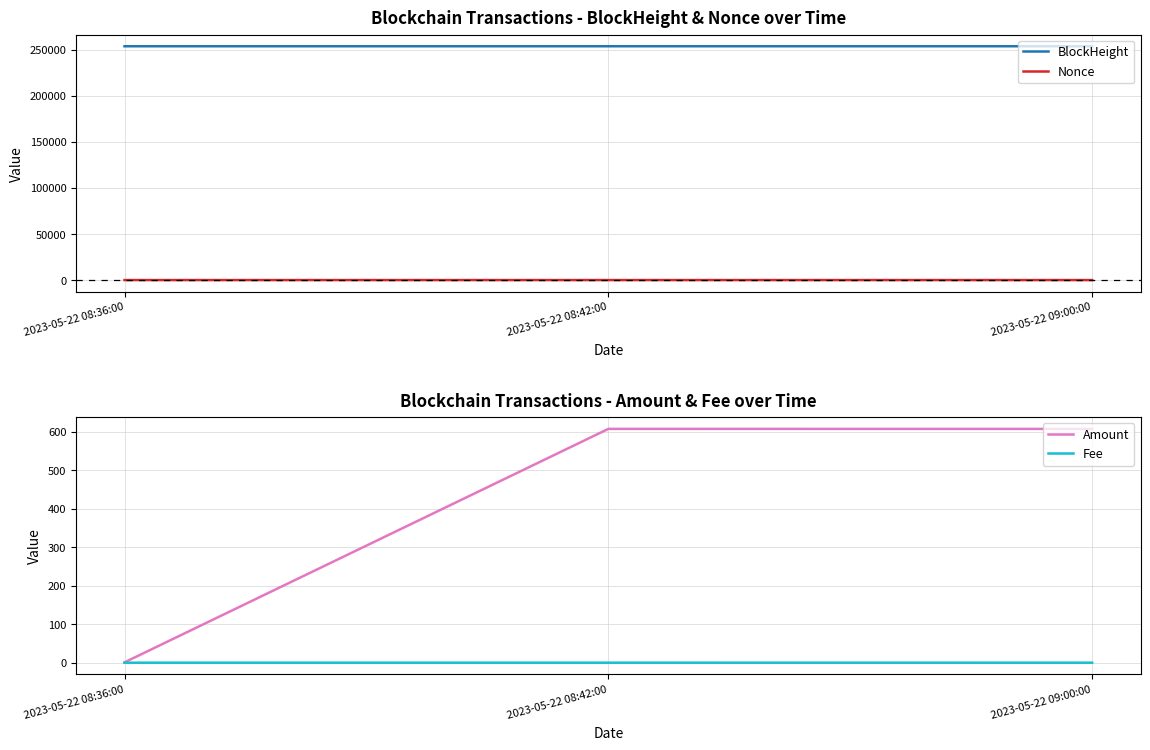

What is the label of the 2nd point from the left?

2023-05-22 08:42:00